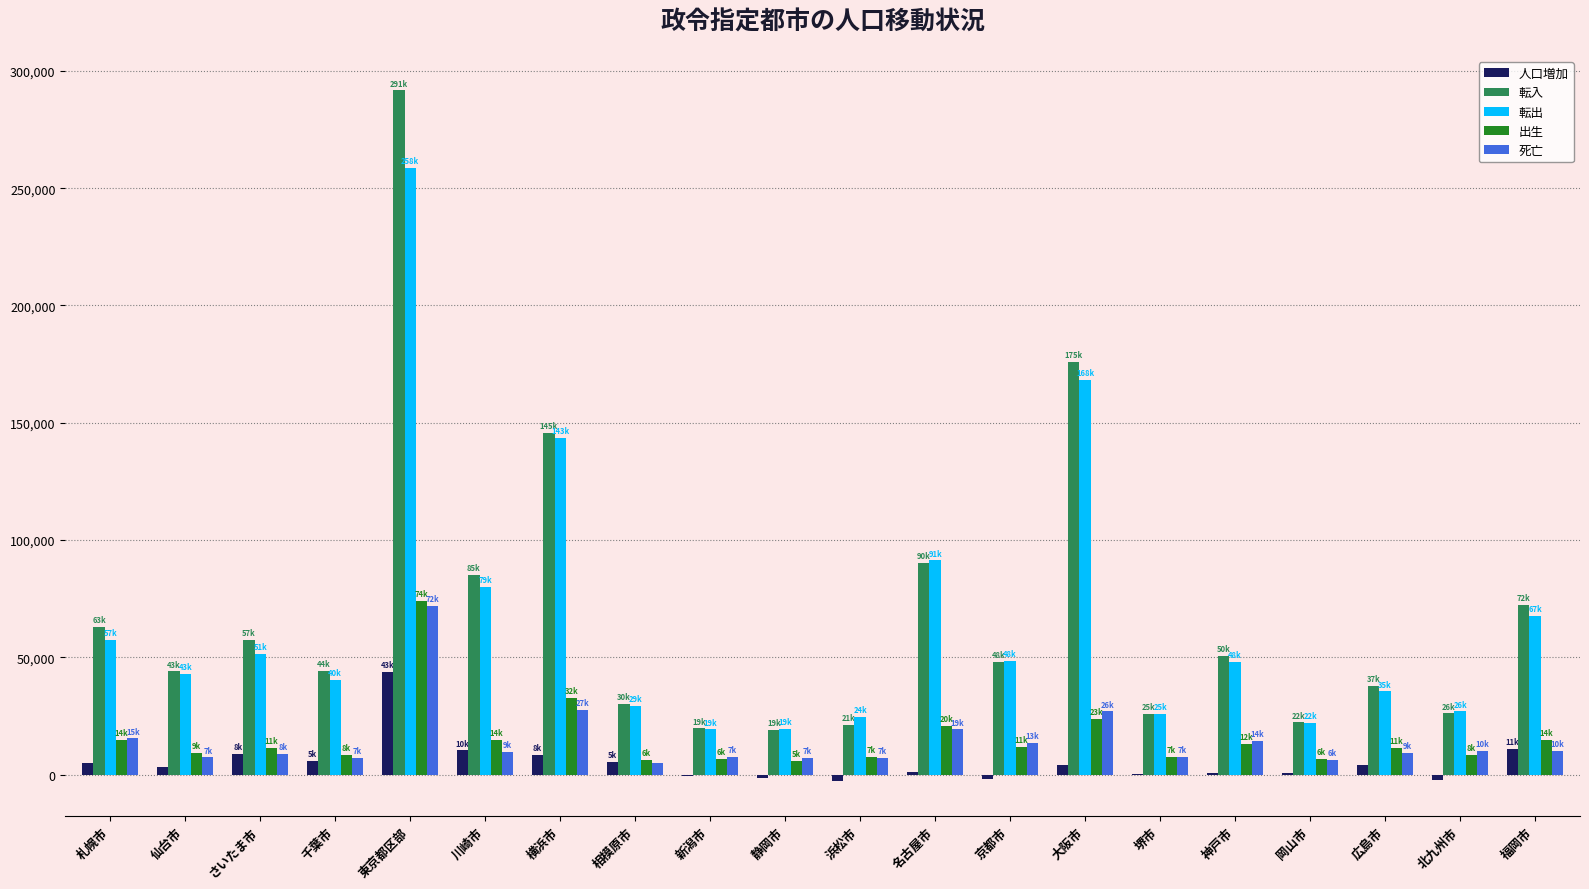

Which series changed the most between 静岡市 and 堺市?

転入